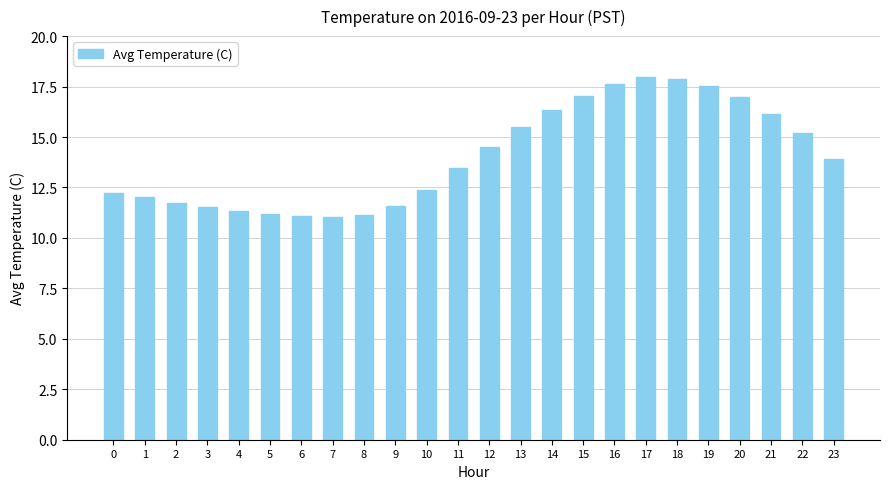

The value at 16 is 17.6. True or false?

True